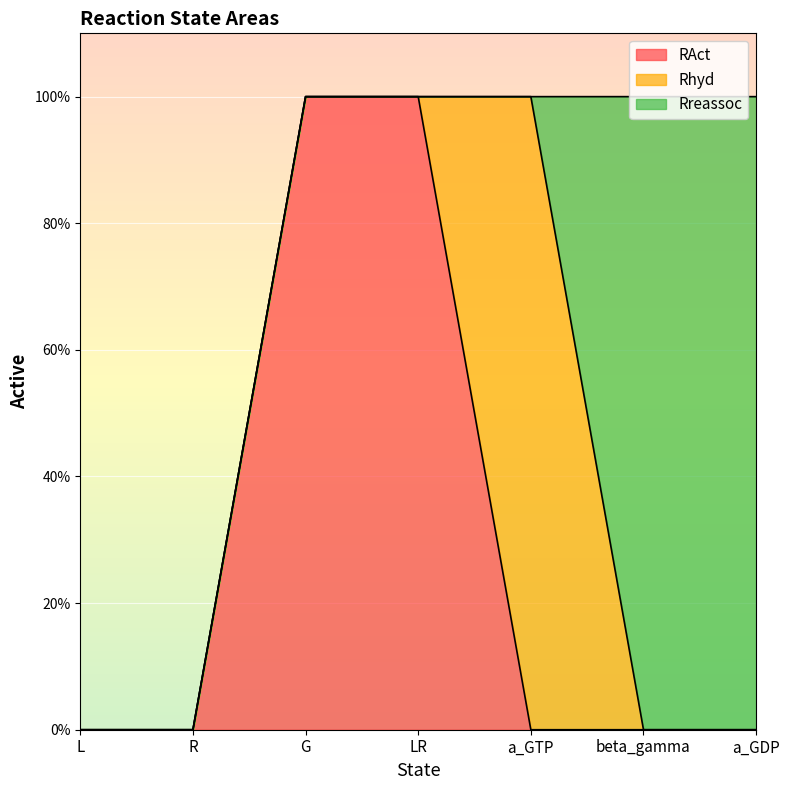

Between G and LR, which series saw the biggest shift?

RAct